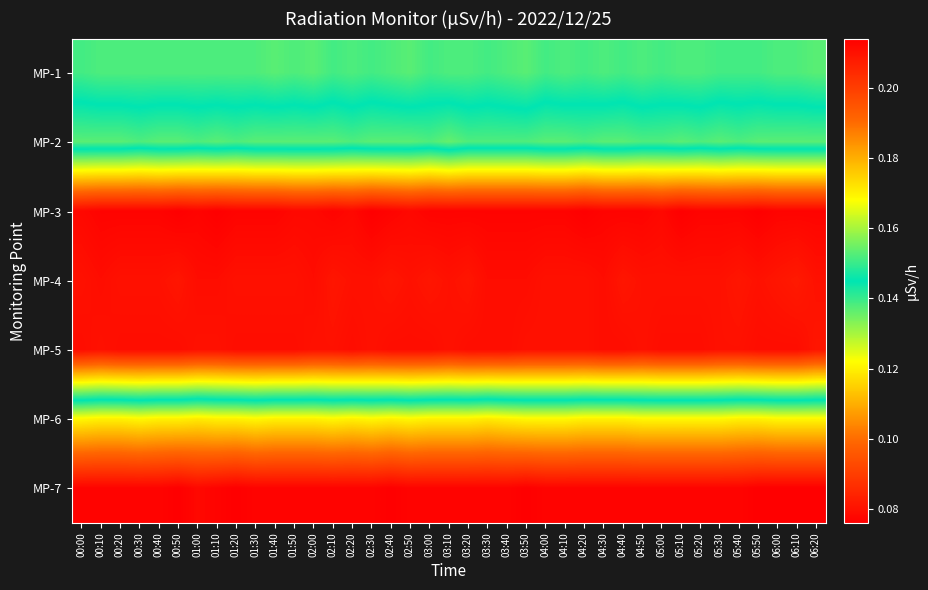

What is the maximum value shown in the chart?

0.2